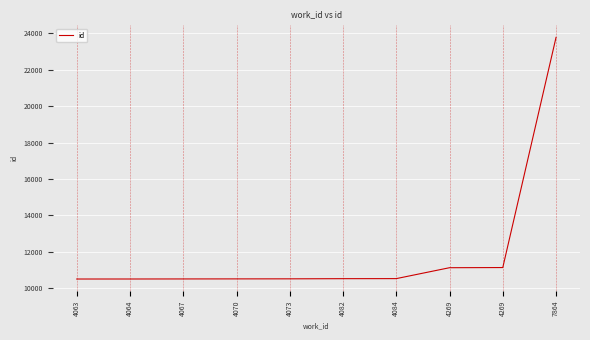

Does the chart have visible grid lines?

Yes